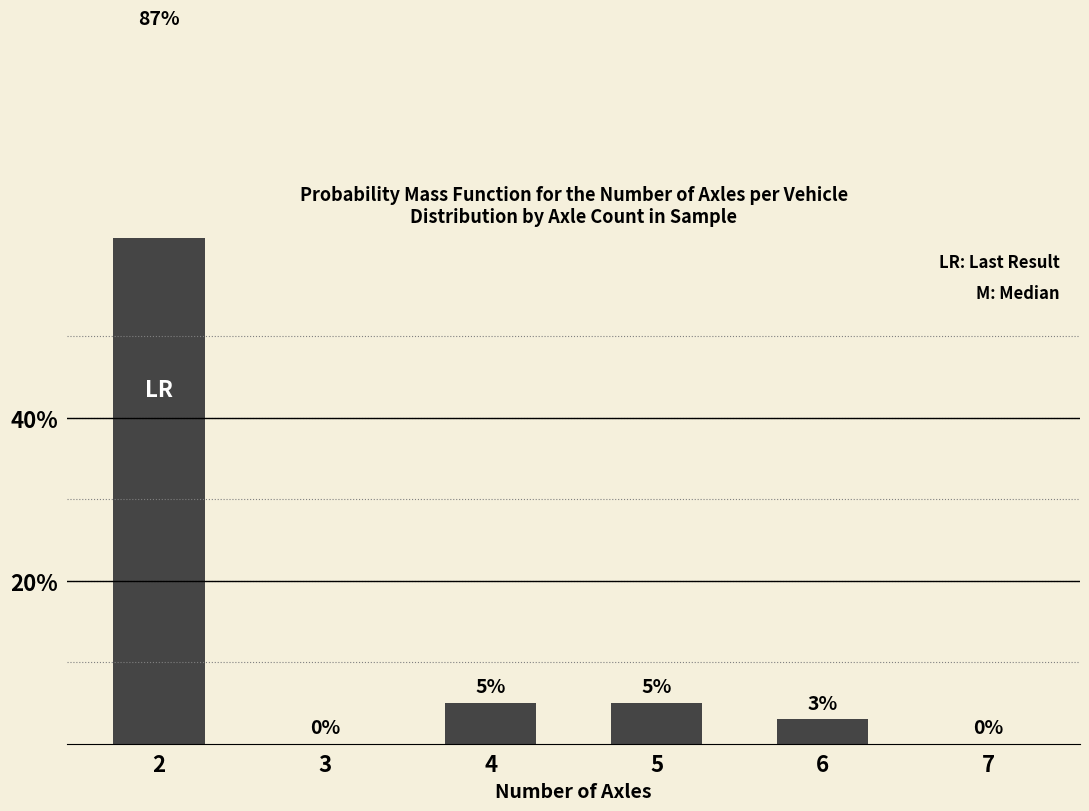

What is the change in value from 3 to 5?

+5